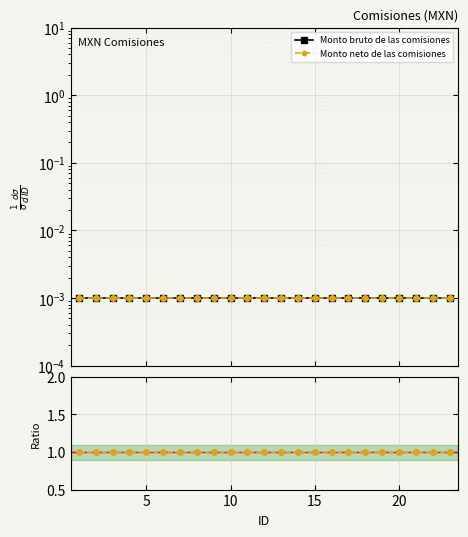

Does the chart display data point markers on the line(s)?

Yes